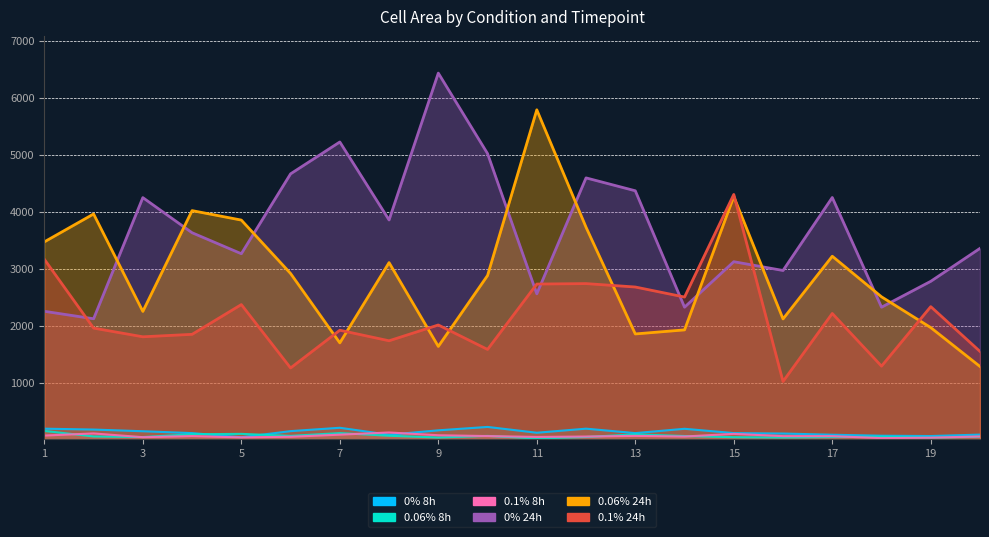

Count the number of categories in the chart.

20